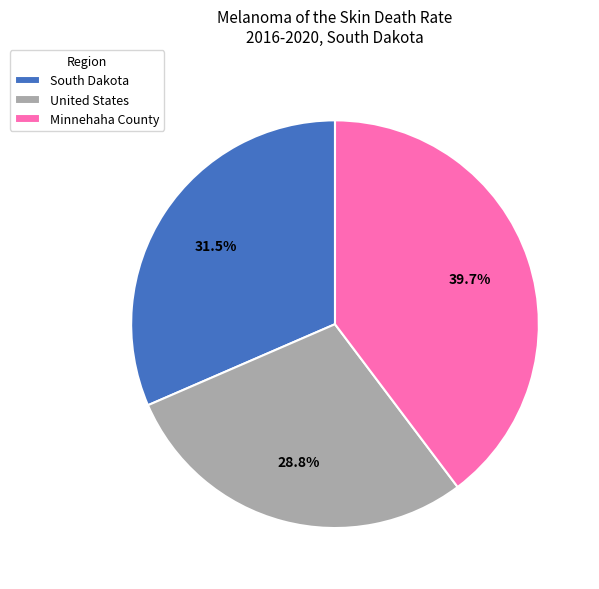

Is there a majority slice in this chart?

No